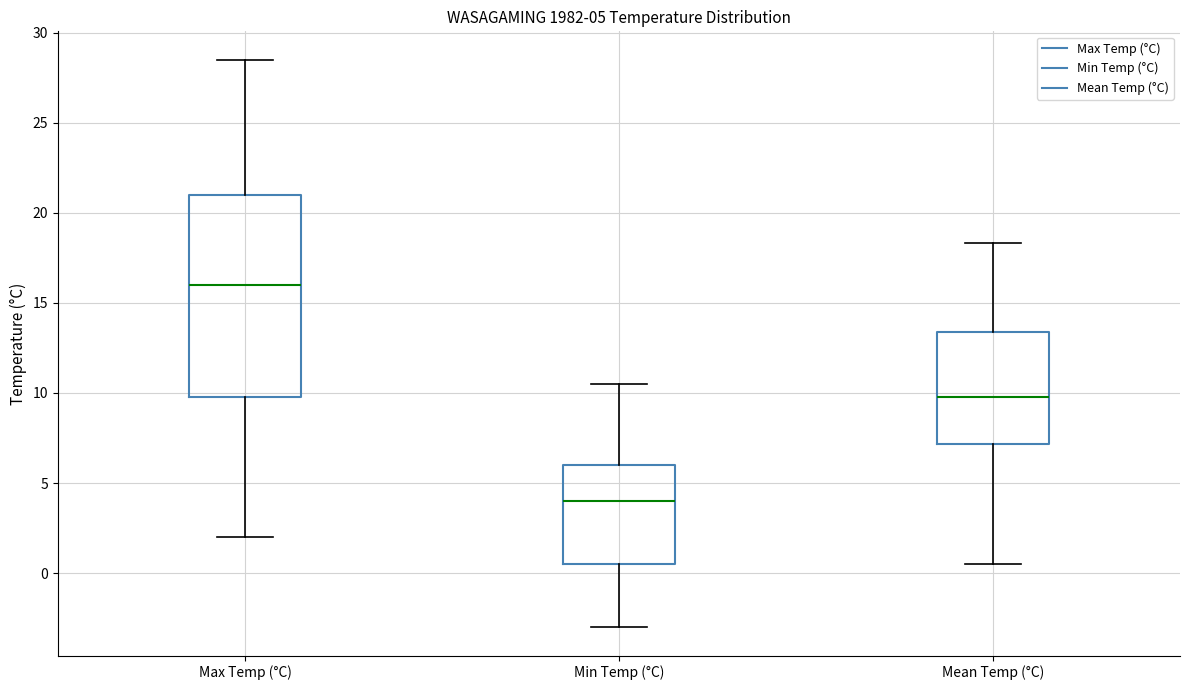

Which box has the highest median line?

Max Temp (°C)